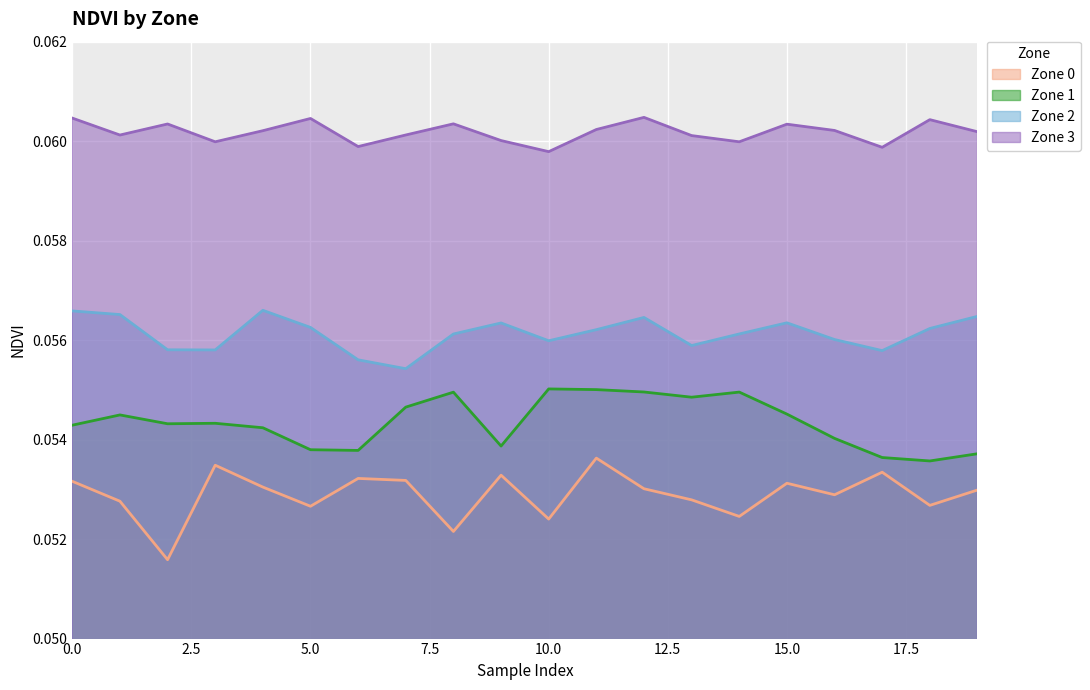

In Zone 0, how many points are lower than both neighbors (excluding endpoints)?

7